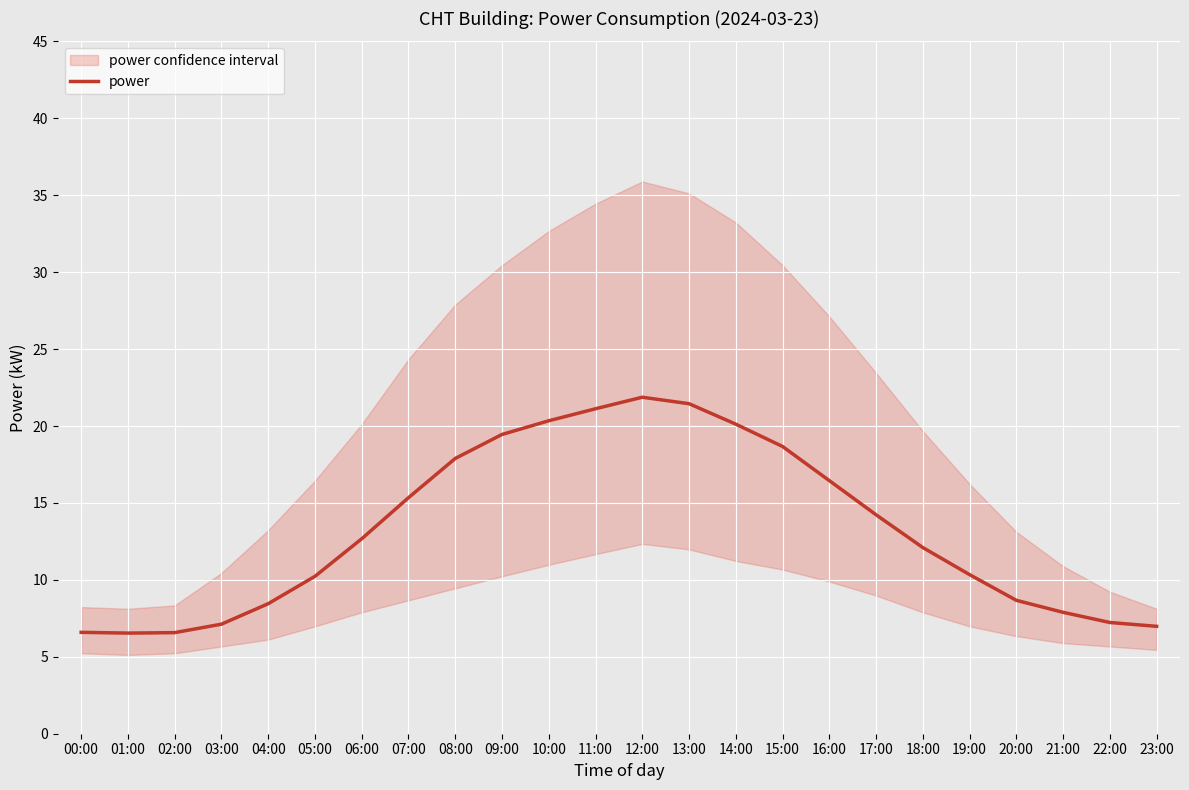

Reading left to right, what are all the values shown in this chart?

00:00=6.6	01:00=6.5	02:00=6.6	03:00=7.1	04:00=8.4	05:00=10.2	06:00=12.7	07:00=15.3	08:00=17.9	09:00=19.4	10:00=20.3	11:00=21.1	12:00=21.9	13:00=21.4	14:00=20.1	15:00=18.7	16:00=16.4	17:00=14.2	18:00=12.1	19:00=10.3	20:00=8.7	21:00=7.9	22:00=7.2	23:00=7.0